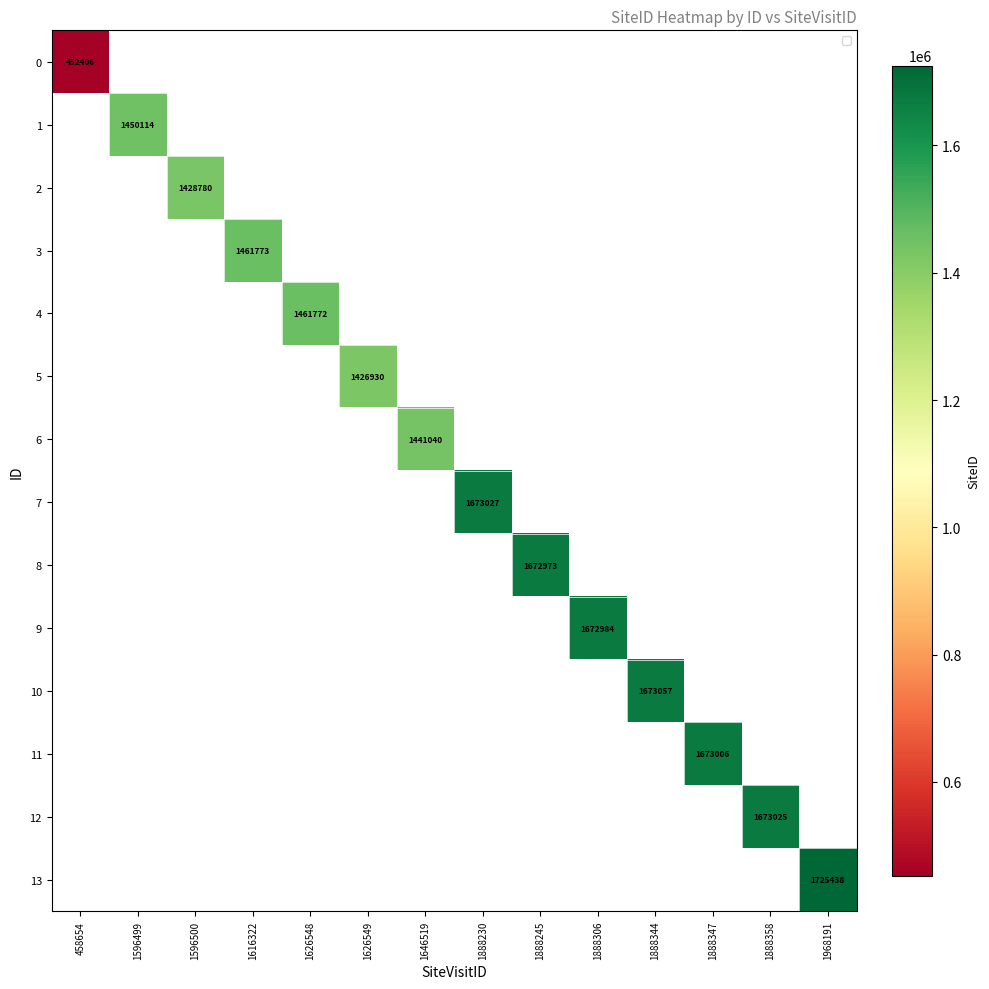

How many distinct data groups are displayed?

14